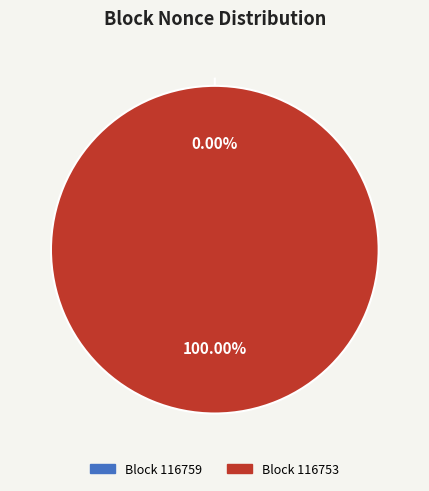

To the nearest percent, what is the combined percentage of 116753 and 116759?

100%